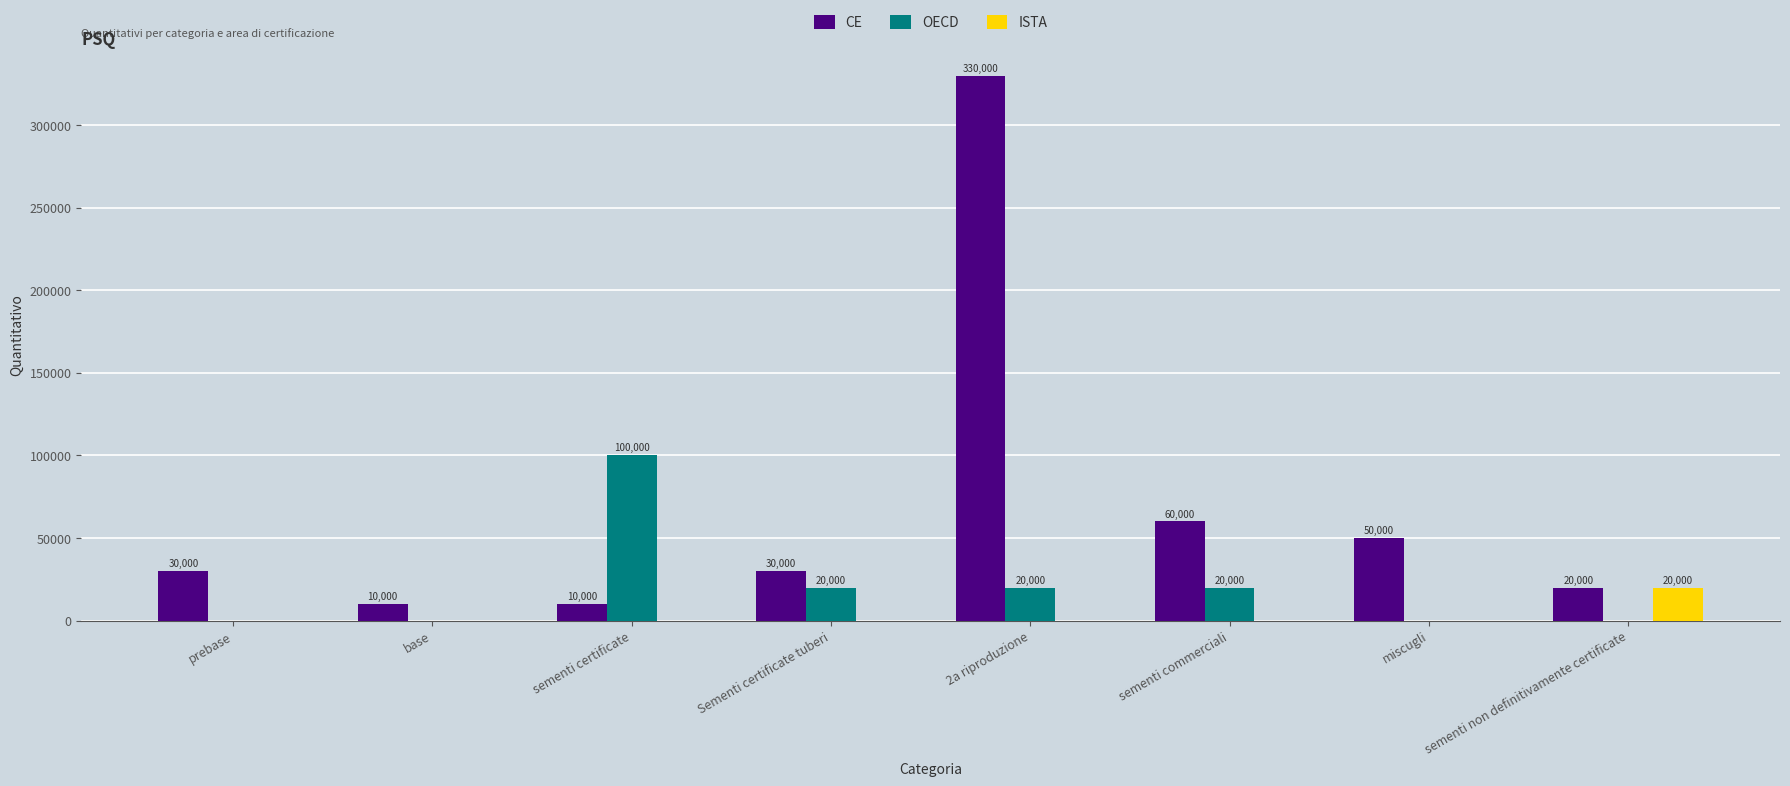

What is the total value across all series at base?

10000